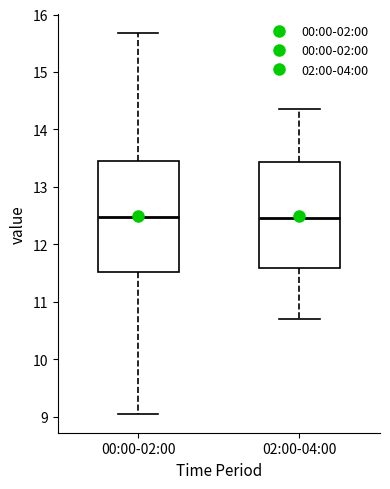

Where is the upper edge of the box for 02:00-04:00 on the y-axis? The values are not printed on the chart, so give them approximately, as read against the axis.

13.4